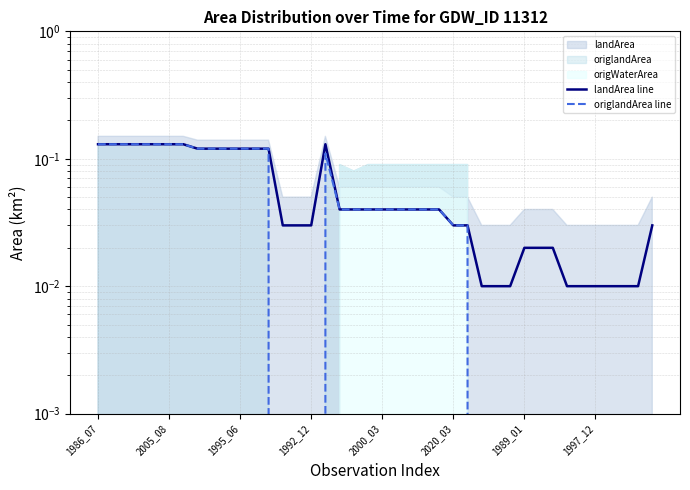

Is it true that origlandArea line equals 0.0 at 1992_12?

True